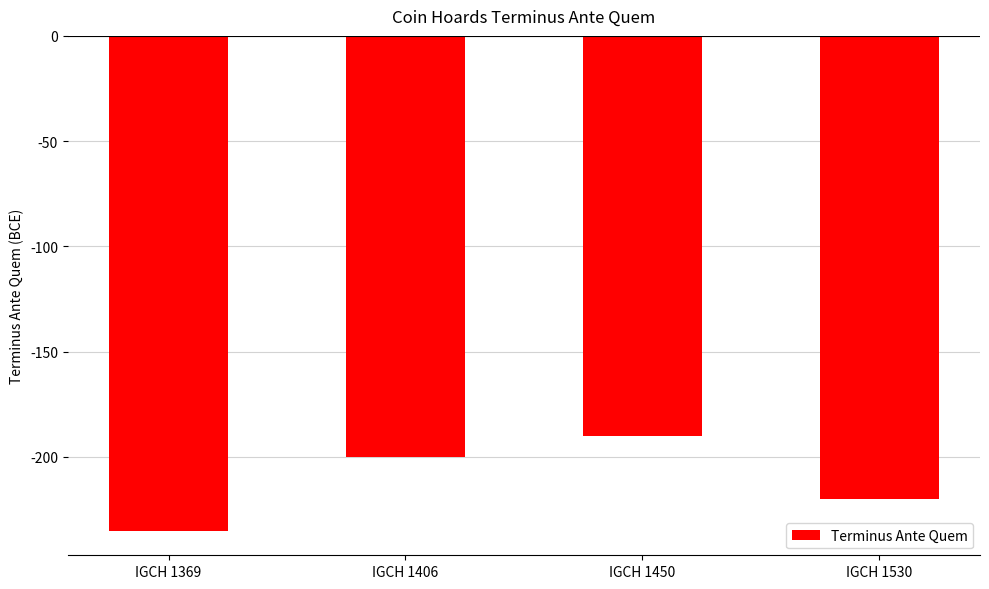

How many bars are there in total?

4